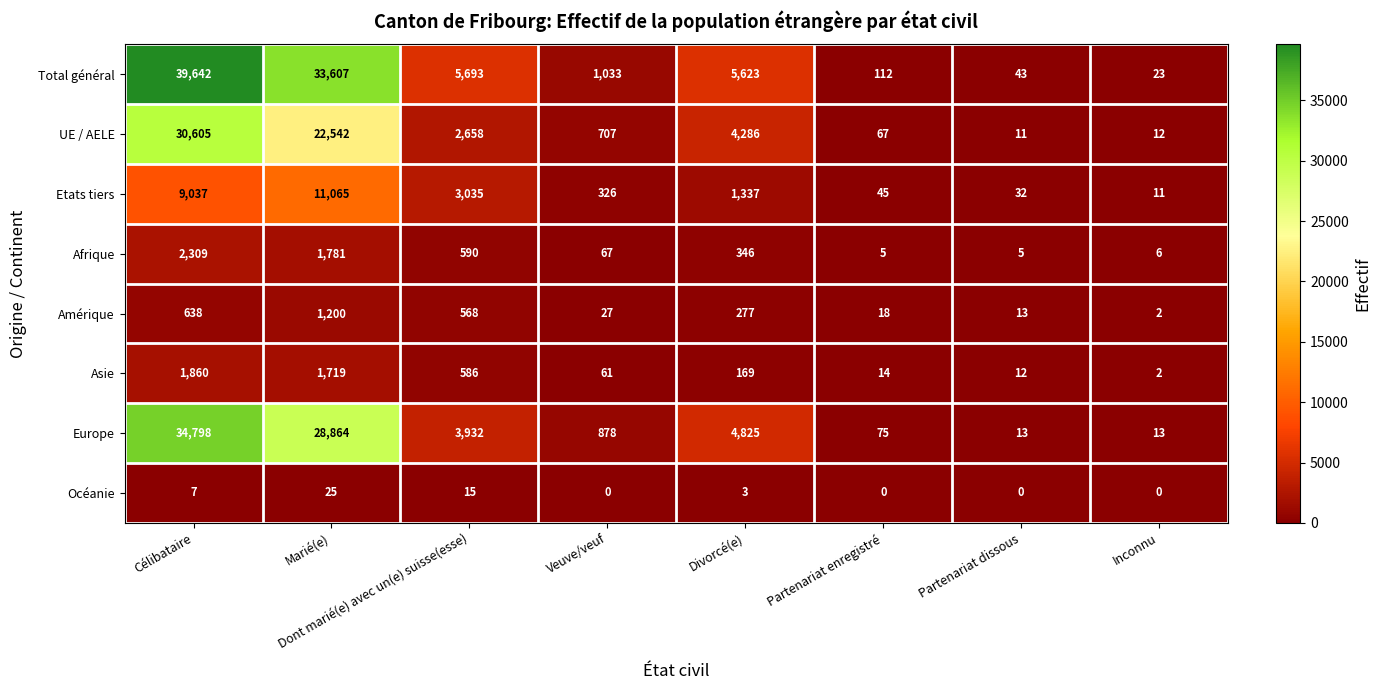

Which series has the largest range (max minus min)?

Total général